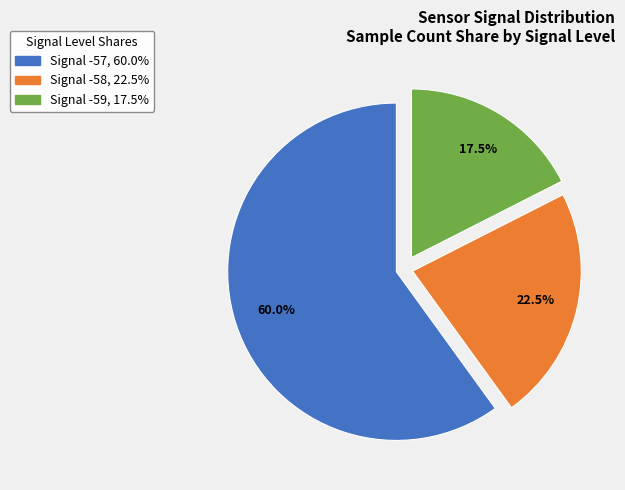

To the nearest percent, what is the average slice percentage?

33%